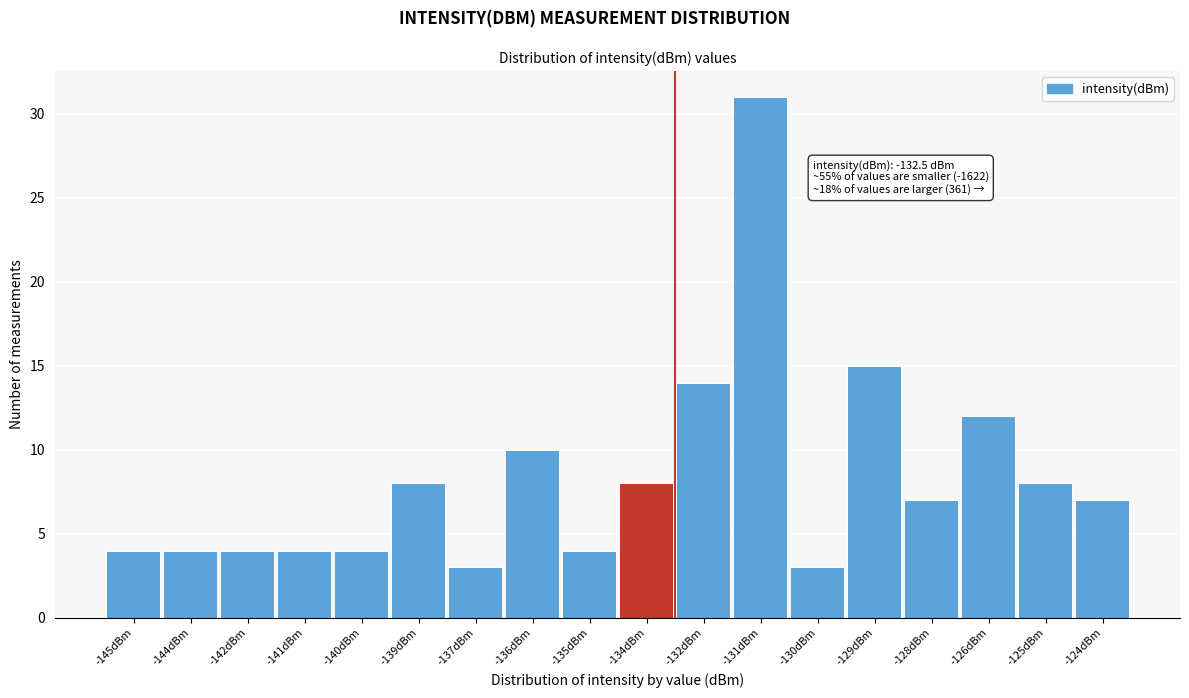

Reading left to right, what are all the values shown in this chart?

4	4	4	4	4	8	3	10	4	8	14	31	3	15	7	12	8	7